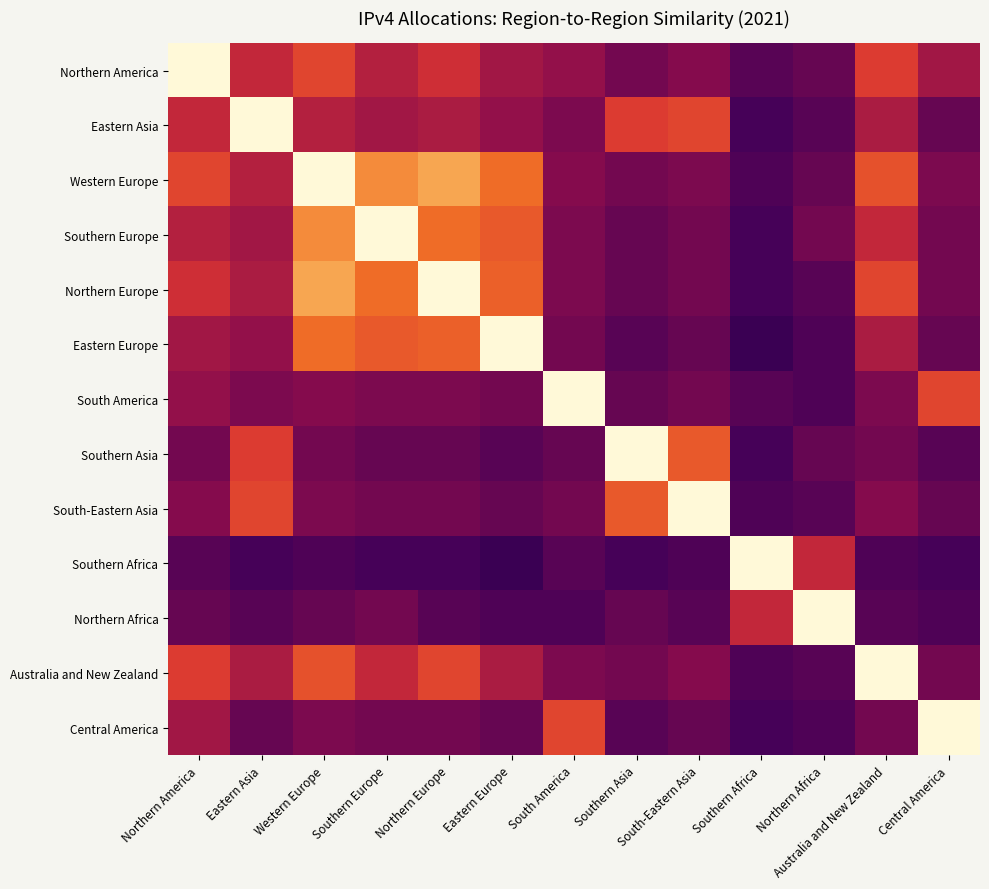

At which category is the sum across all series the highest?

Western Europe